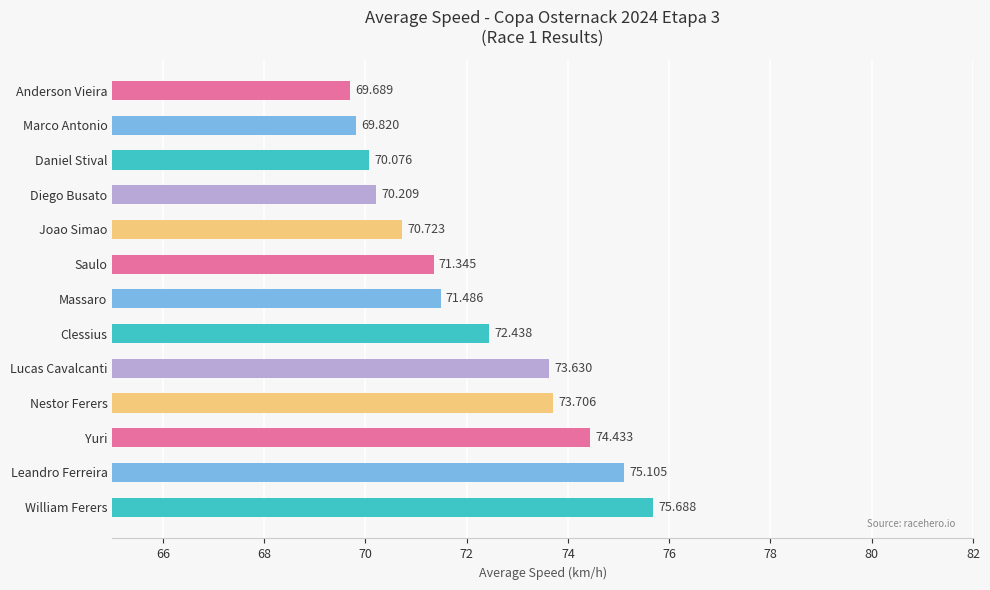

What is the greatest value displayed?

75.7